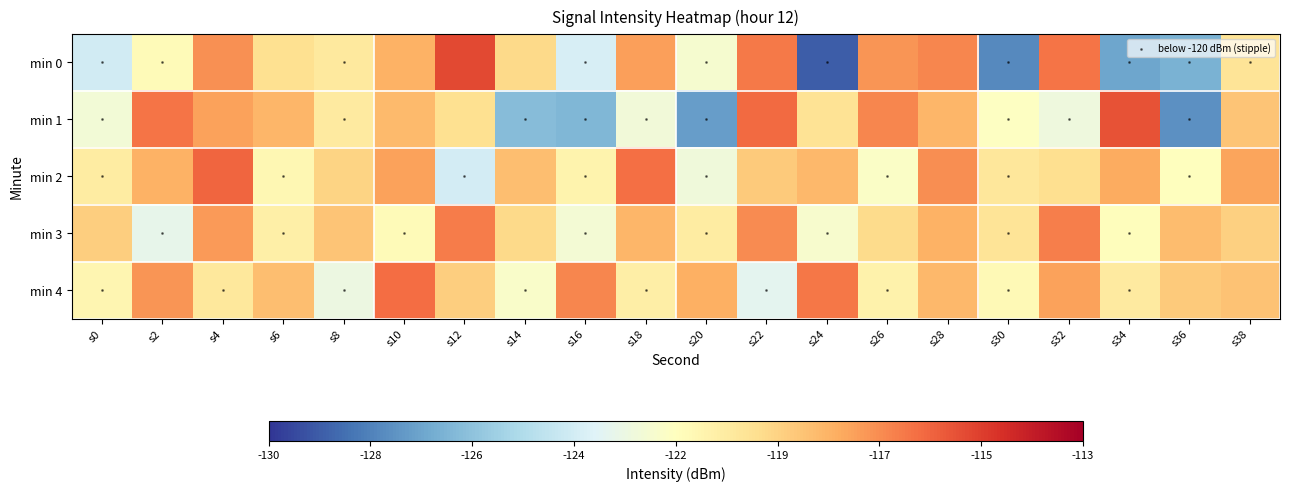

List the series in order of their peak value, highest first.

0, 1, 2, 4, 3